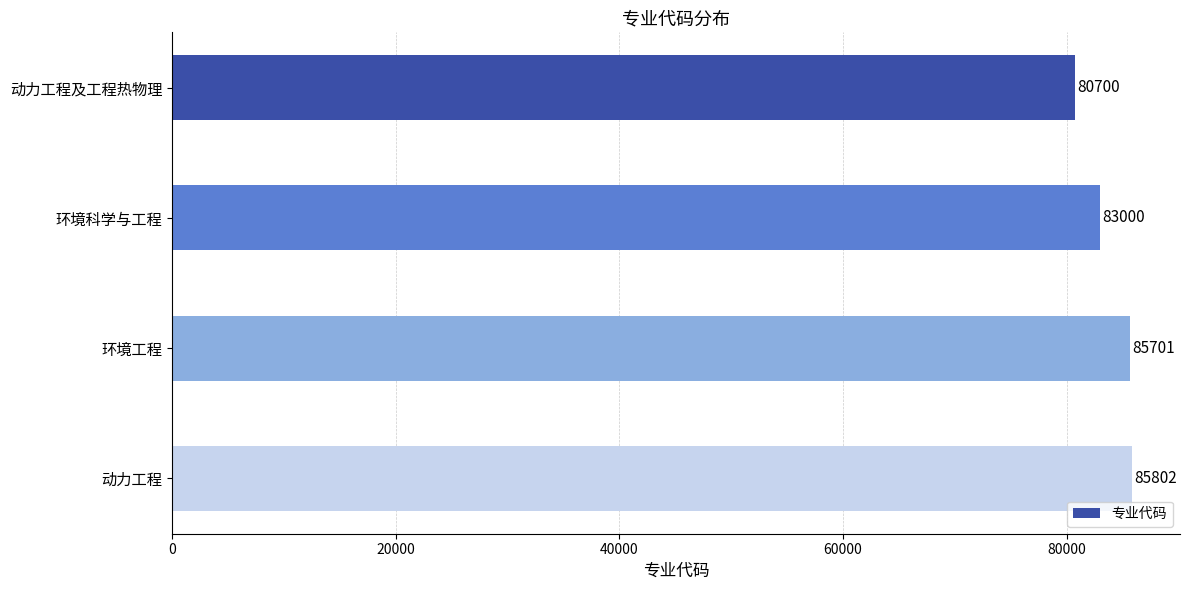

What is the ratio of the value at 环境科学与工程 to the value at 动力工程?

1.0